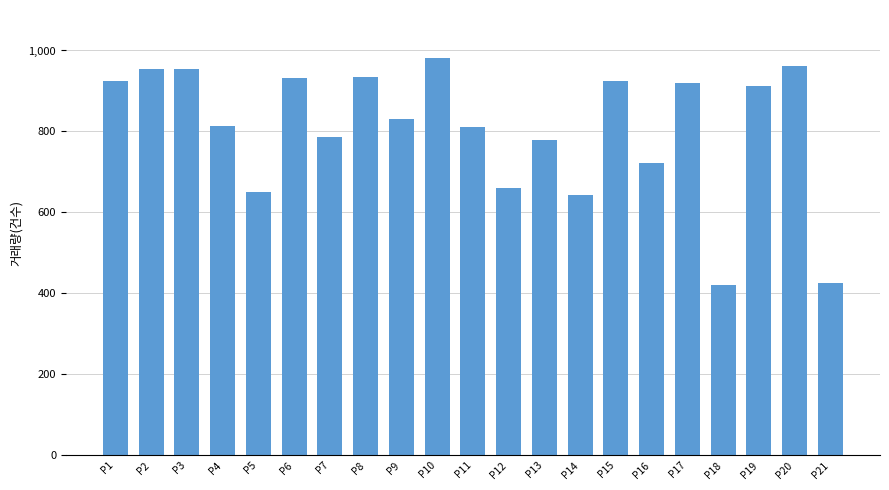

Approximately how many times larger is the value at P8 compared to P6?

1.0